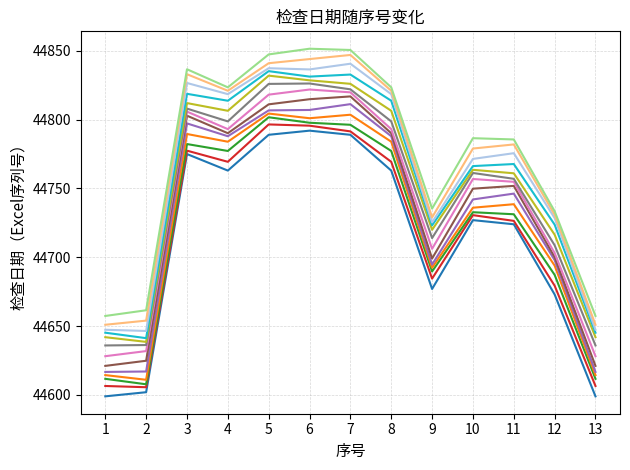

What is the minimum value shown in the chart?

44599.0